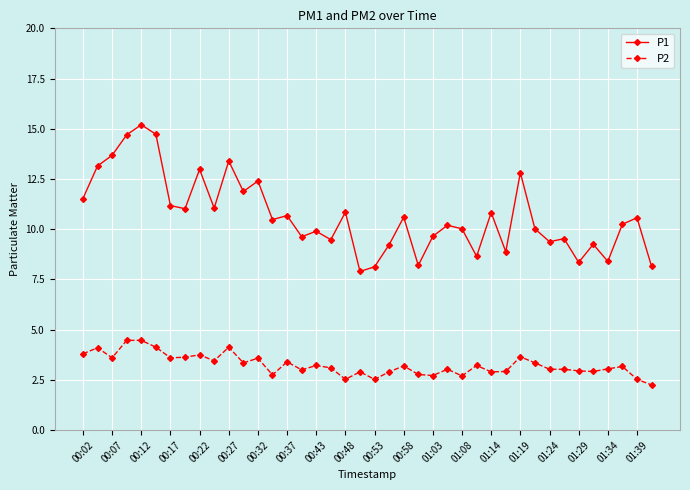

At how many categories does at least one series exceed 6?

40